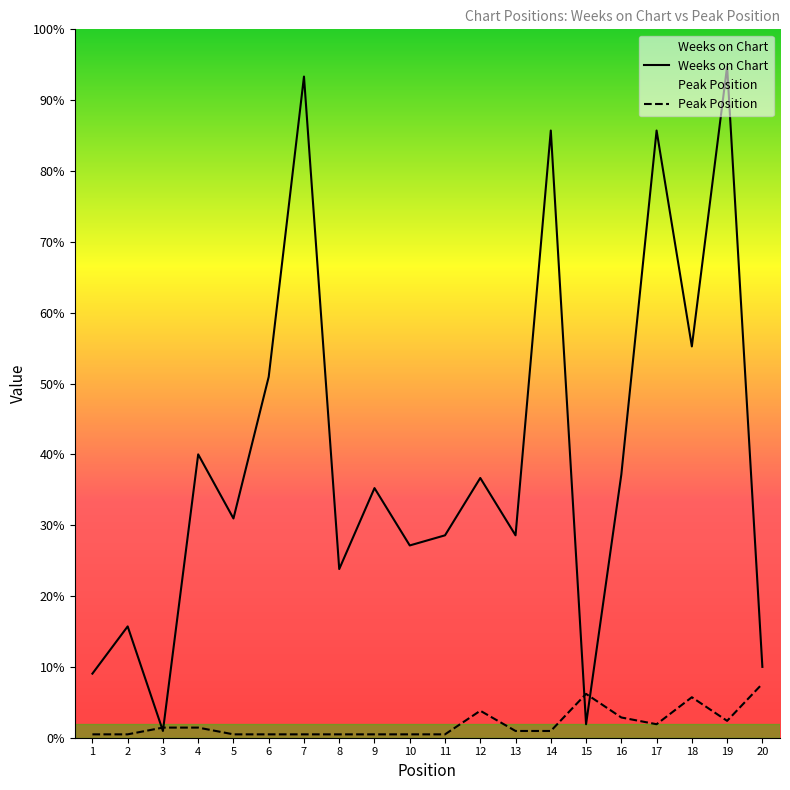

The value of Peak Position at 8 is 0. True or false?

False